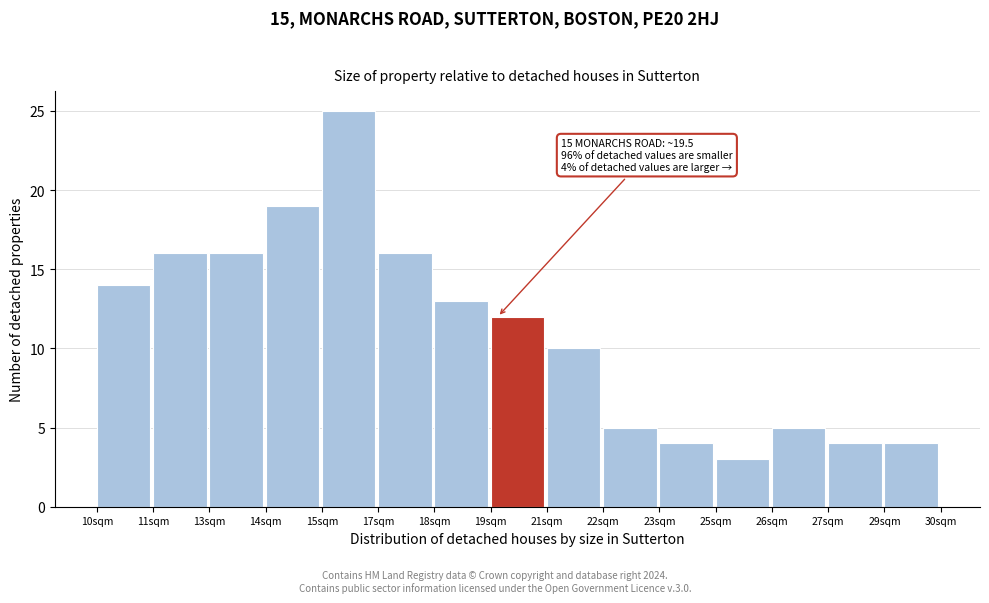

Reading right to left, list all the values displayed in this chart.

29sqm=4	27sqm=4	26sqm=5	25sqm=3	23sqm=4	22sqm=5	21sqm=10	19sqm=12	18sqm=13	17sqm=16	15sqm=25	14sqm=19	13sqm=16	11sqm=16	10sqm=14